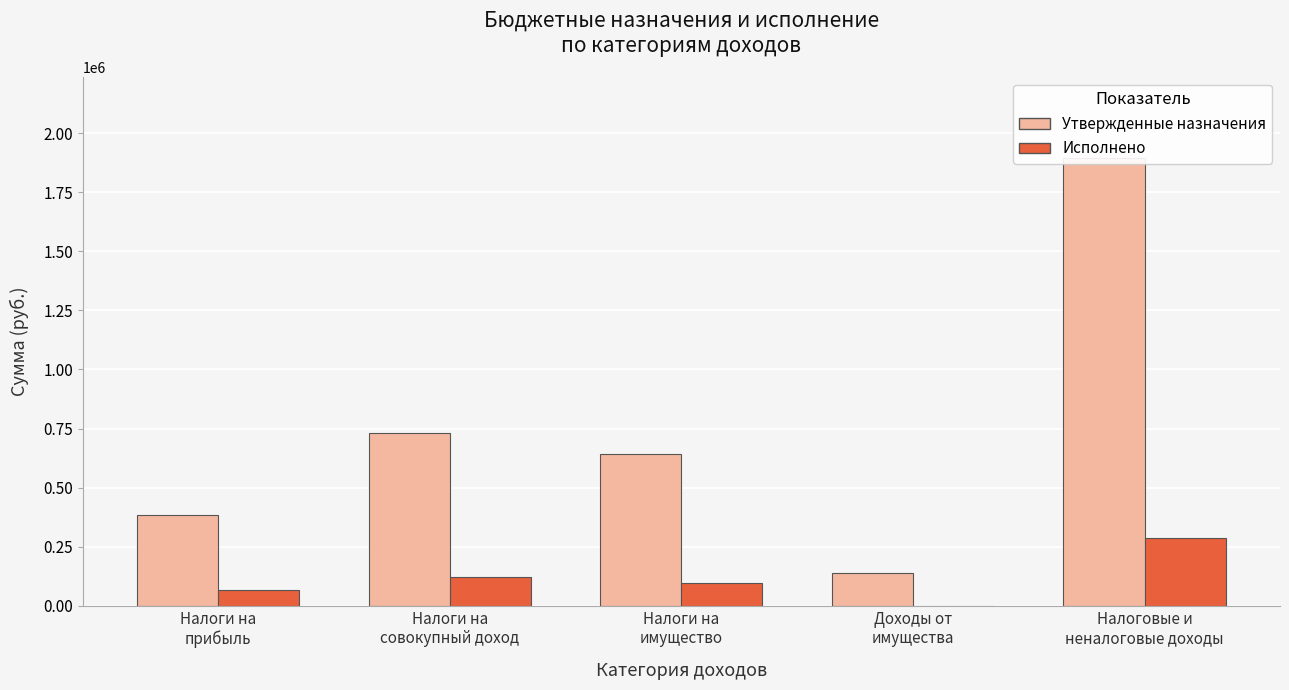

Is the value of Утвержденные назначения at Налоги на
прибыль greater than the value of Исполнено at Налоги на
имущество?

Yes